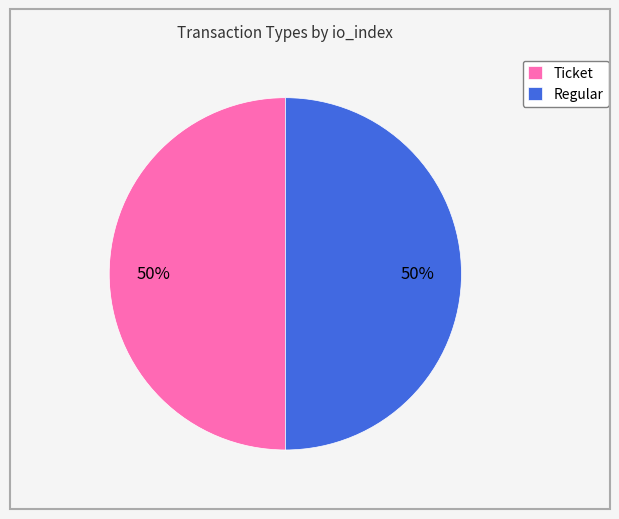

Approximately how many times larger is the value at Ticket compared to Regular?

1.0